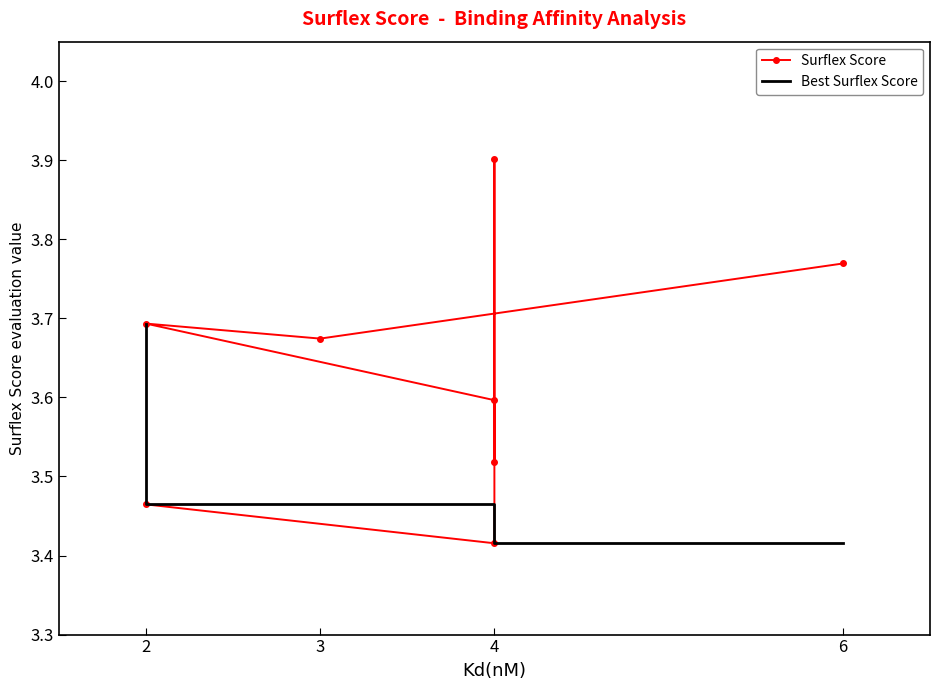

List the series in order of their peak value, highest first.

Surflex Score, Best Surflex Score